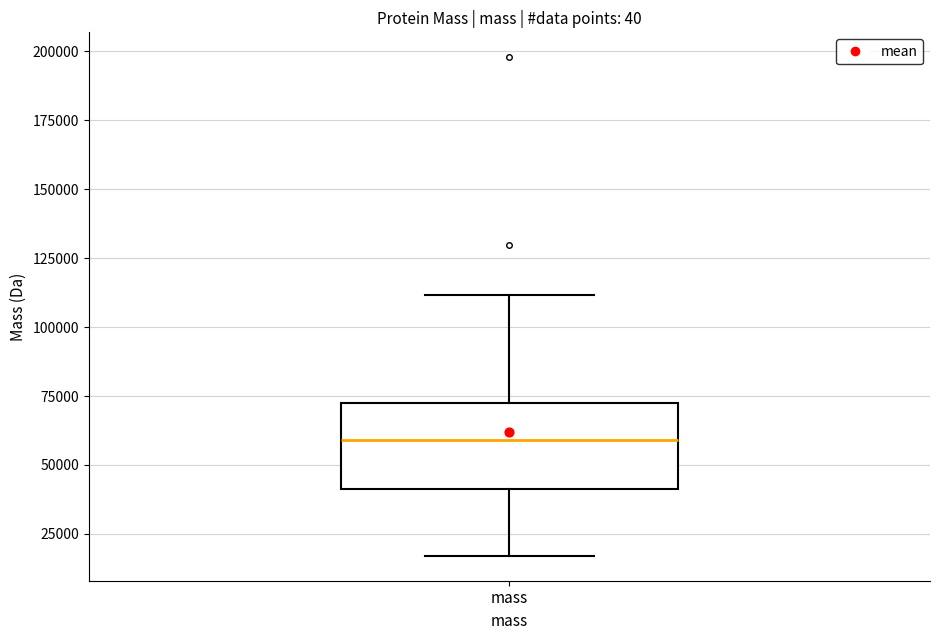

Read this box plot against the y-axis: the position of the median line, the range covered by the box, and the ends of both whiskers. The values are not printed on the chart, so give them approximately, as read against the axis.

median 60000, box 40000 to 70000, whiskers 15000 to 110000